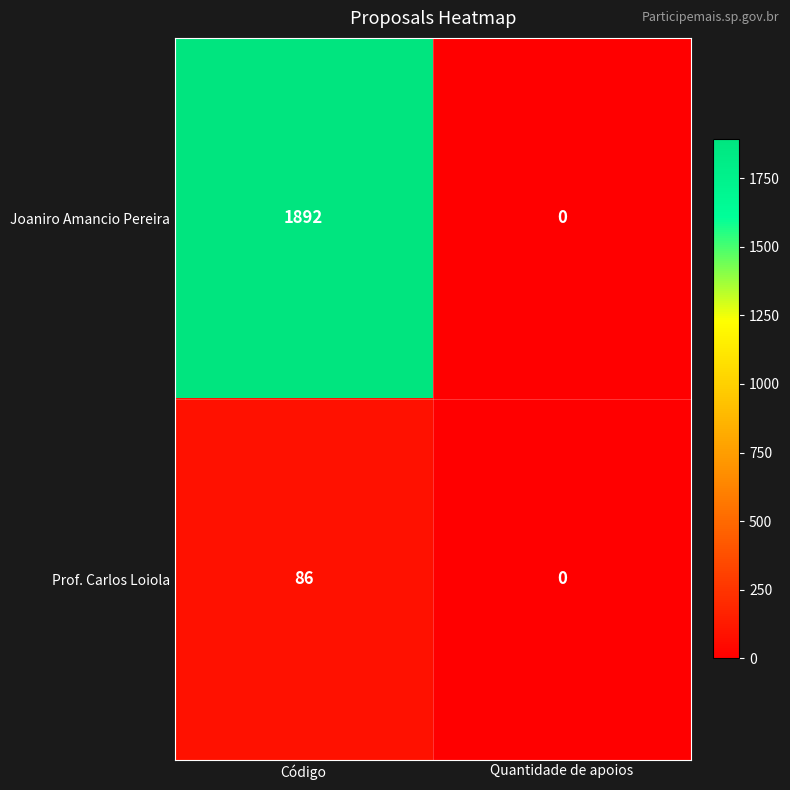

At Código, list the series in order from largest to smallest.

Joaniro Amancio Pereira, Prof. Carlos Loiola